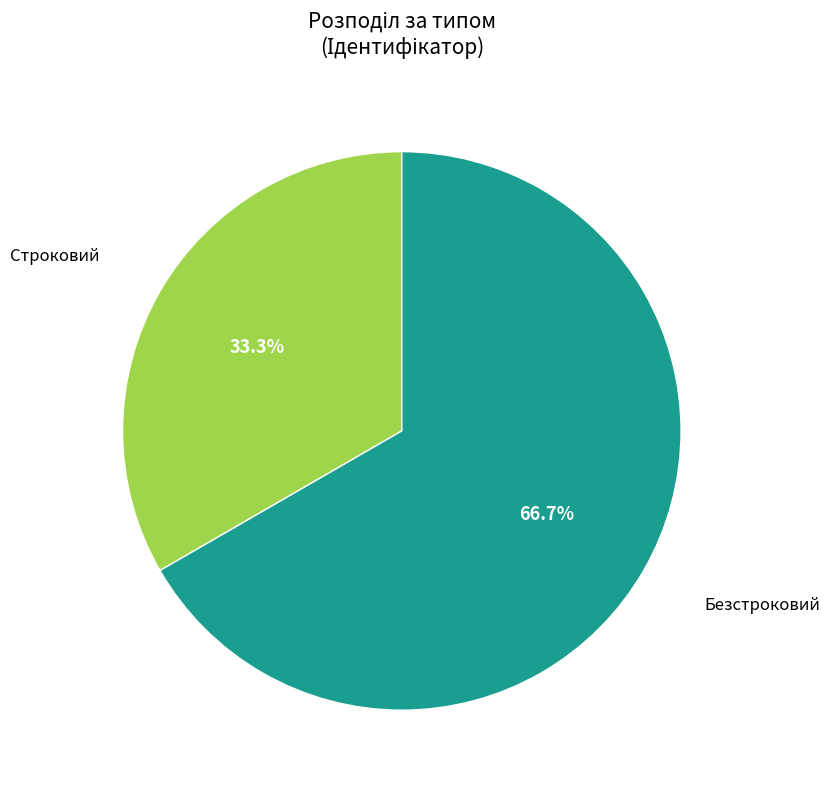

Is there a majority slice in this chart?

Yes